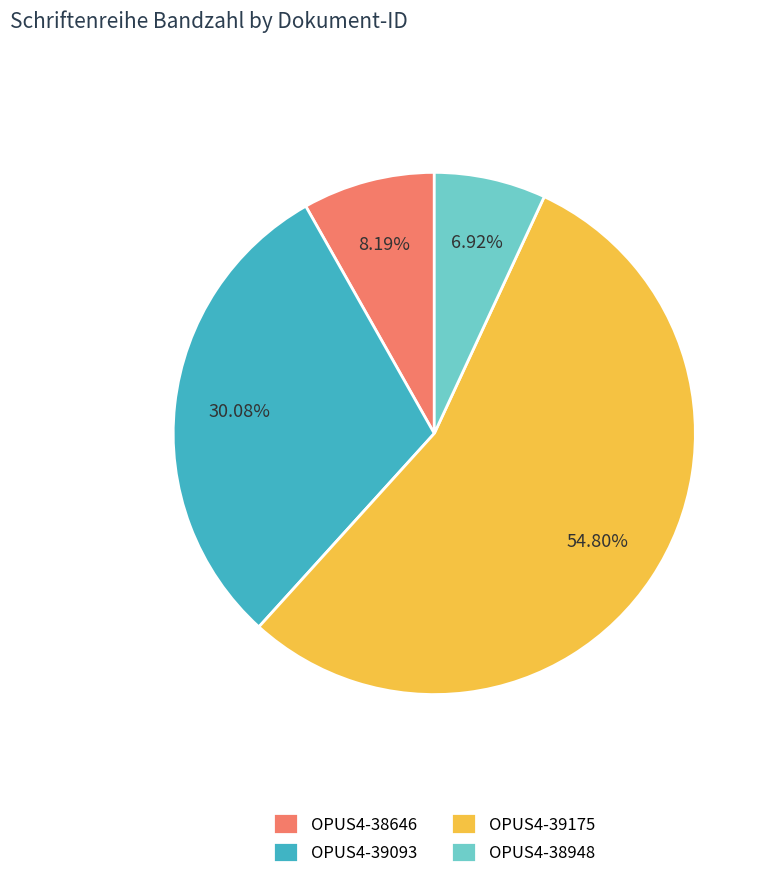

To the nearest percent, what is the combined percentage of OPUS4-39175 and OPUS4-39093?

85%